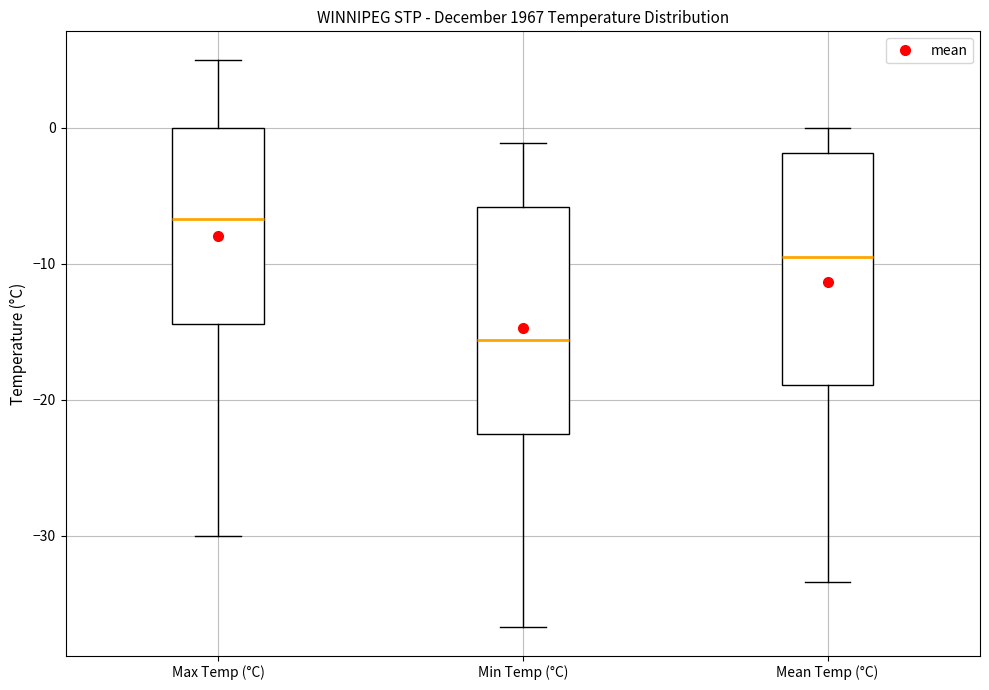

Where does the median line of the box for Min Temp (°C) sit on the y-axis? The values are not printed on the chart, so give them approximately, as read against the axis.

-16